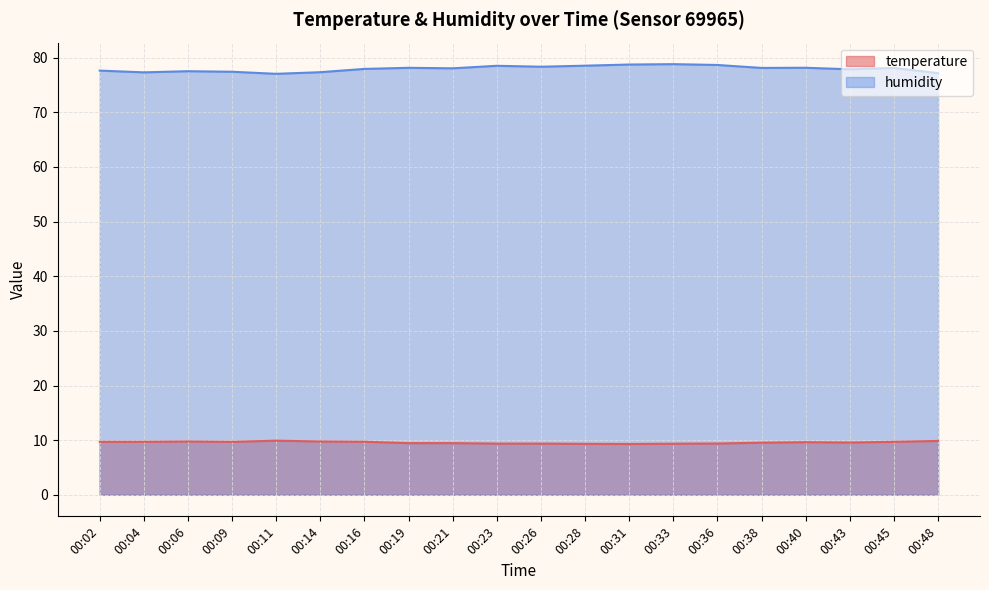

Reading left to right, transcribe all the data shown in this chart.

temperature: 00:02=9.7	00:04=9.7	00:06=9.8	00:09=9.7	00:11=9.9	00:14=9.8	00:16=9.7	00:19=9.5	00:21=9.5	00:23=9.4	00:26=9.4	00:28=9.3	00:31=9.3	00:33=9.3	00:36=9.4	00:38=9.5	00:40=9.6	00:43=9.6	00:45=9.7	00:48=9.9
humidity: 00:02=77.6	00:04=77.3	00:06=77.5	00:09=77.4	00:11=77.0	00:14=77.3	00:16=77.9	00:19=78.1	00:21=78.0	00:23=78.5	00:26=78.3	00:28=78.5	00:31=78.7	00:33=78.8	00:36=78.7	00:38=78.1	00:40=78.2	00:43=77.9	00:45=78.1	00:48=77.2